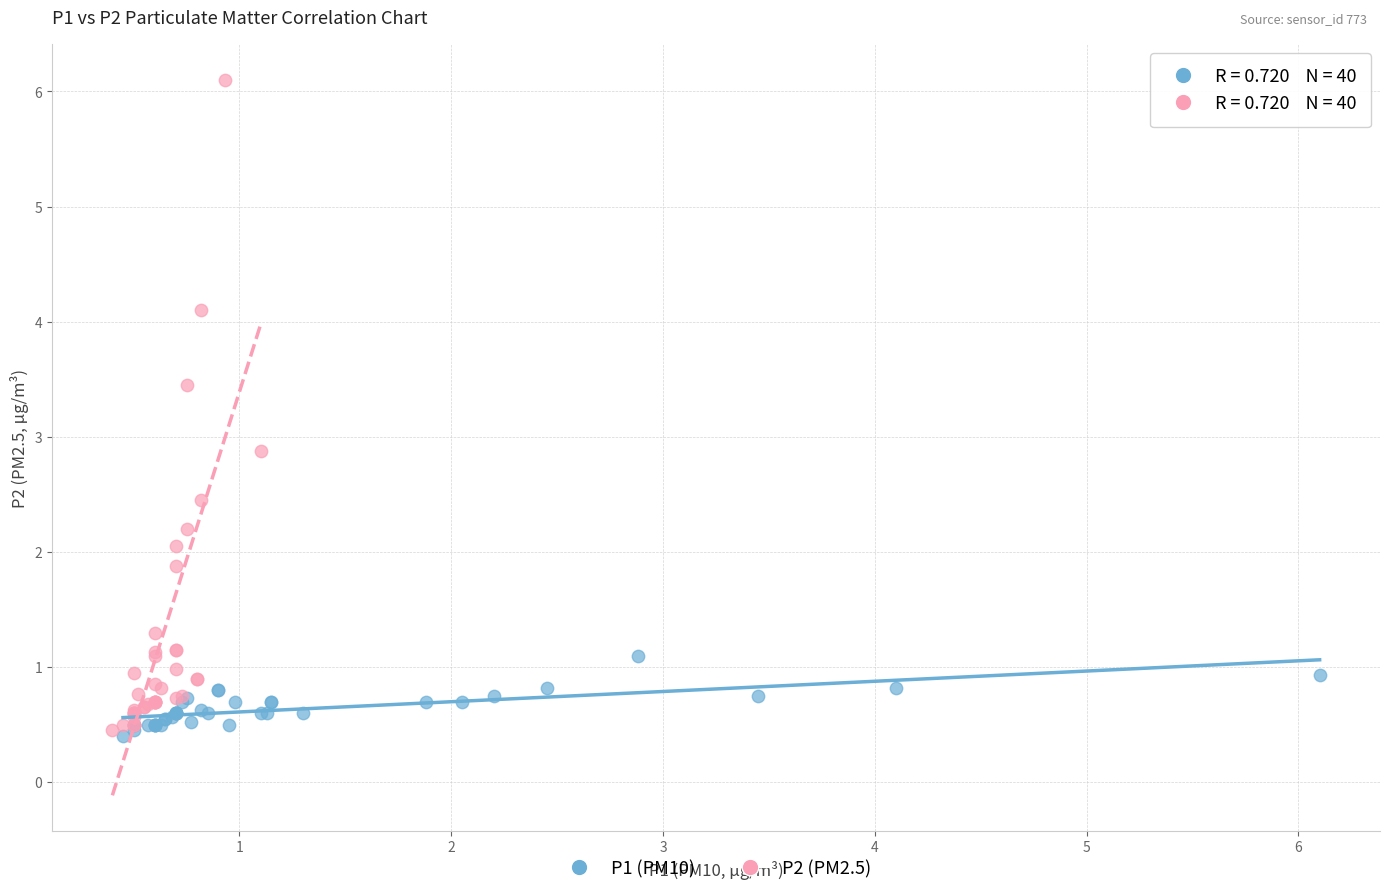

What are all the series names shown in the legend?

P1 (PM10), P2 (PM2.5)